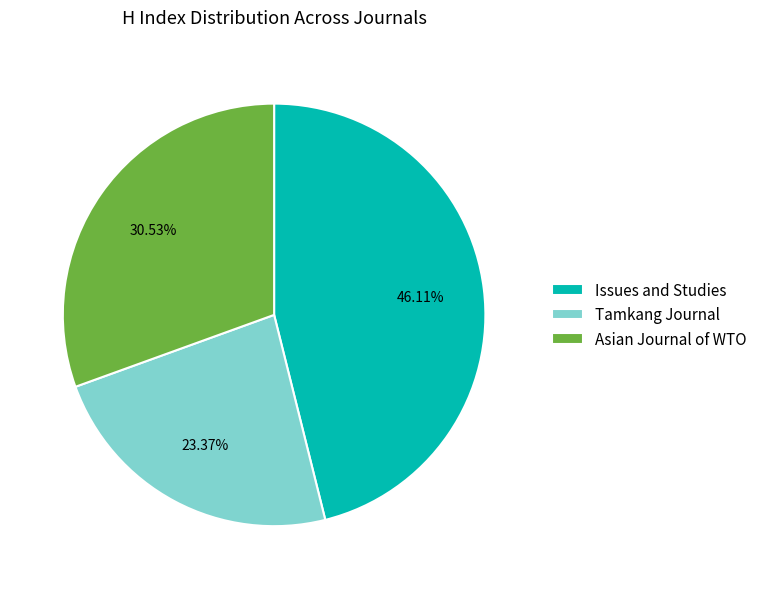

Rank the categories by value from lowest to highest.

Tamkang Journal, Asian Journal of WTO, Issues and Studies